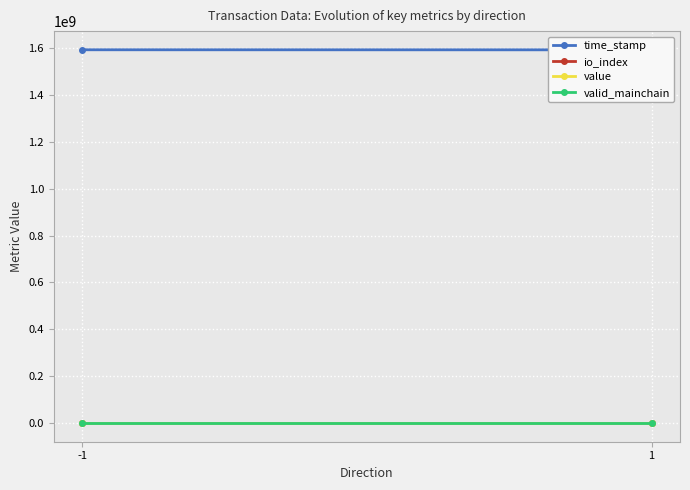

What is the difference between the highest and lowest values at 1?

1592771822.0